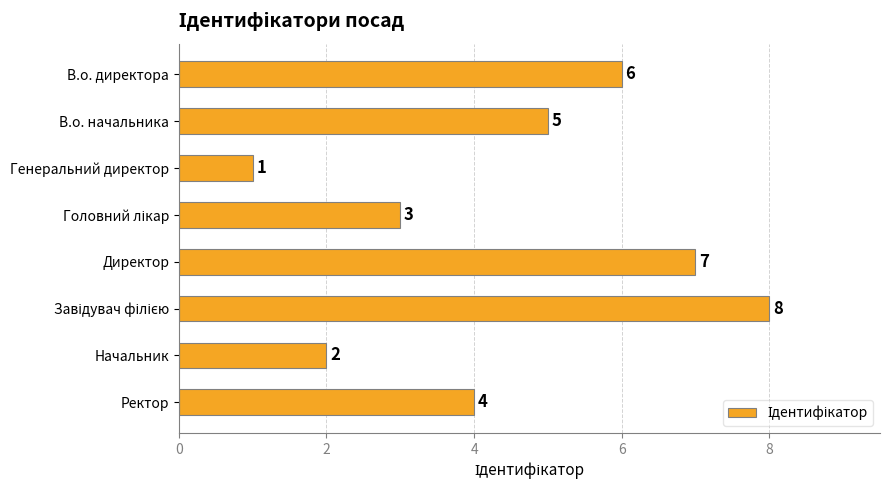

True or false: the data shows 4 at Ректор.

True